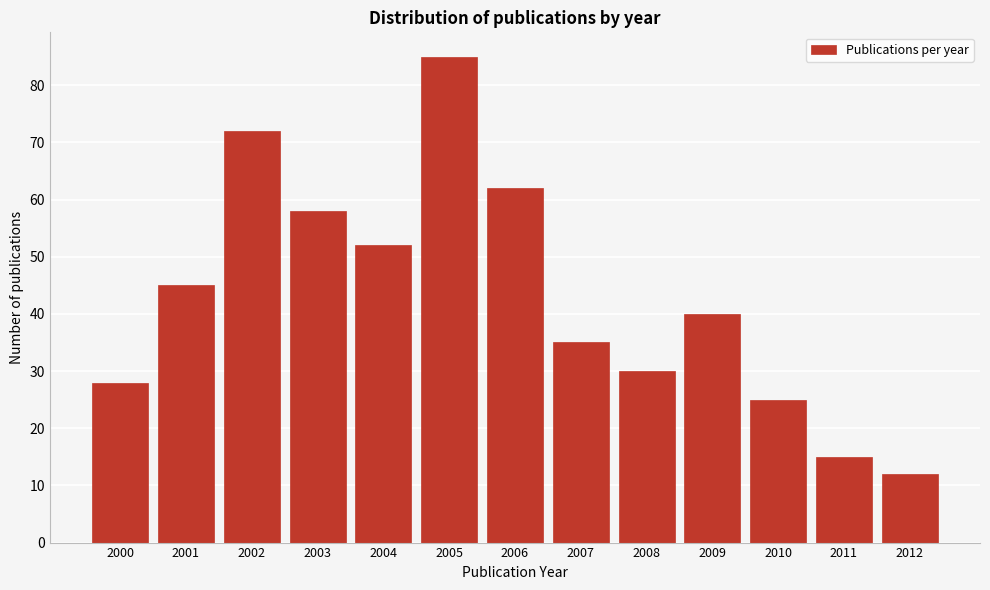

Reading left to right, what are all the values shown in this chart?

28	45	72	58	52	85	62	35	30	40	25	15	12